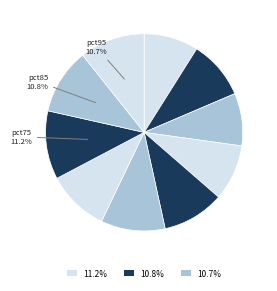

How many slices are in this pie chart?

10